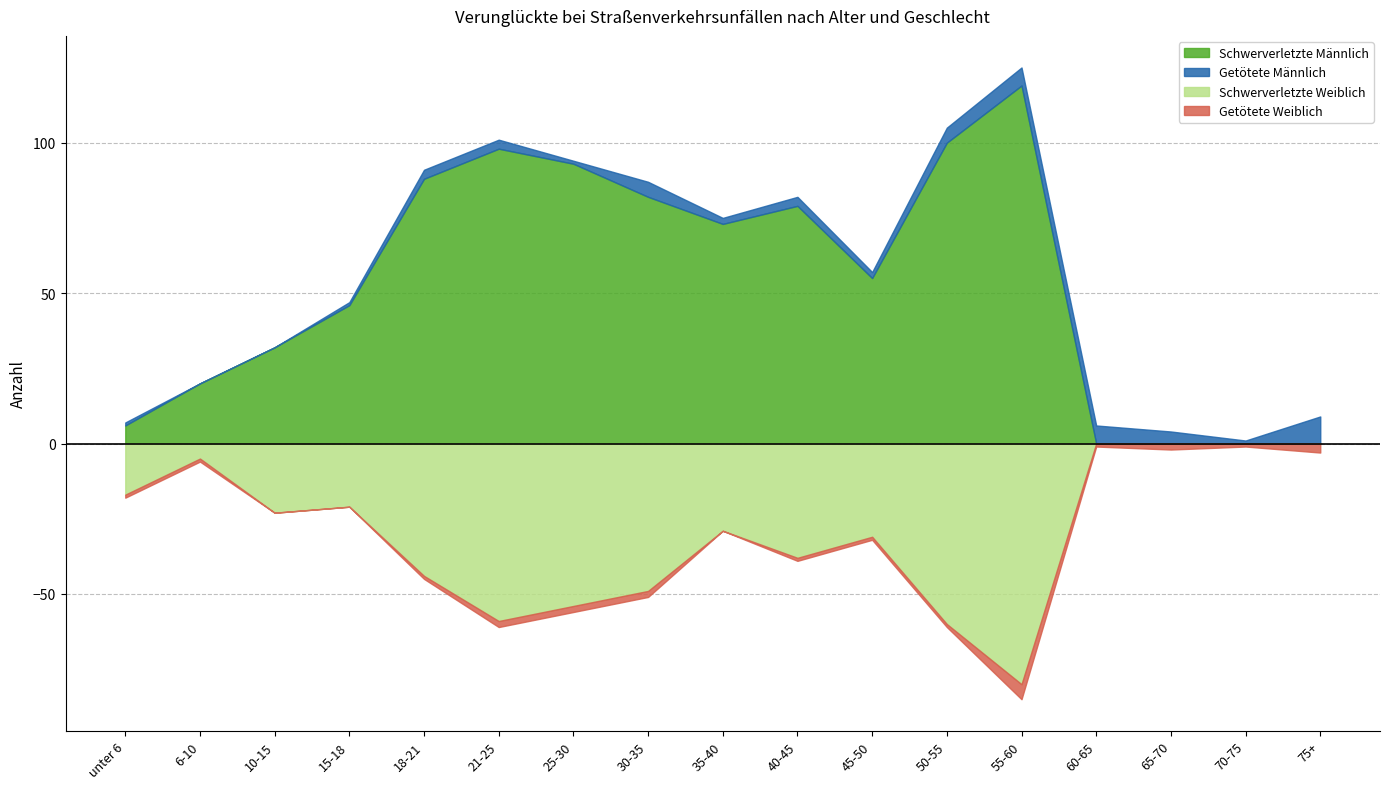

List the series in order of their peak value, lowest first.

Getötete Weiblich, Getötete Männlich, Schwerverletzte Weiblich, Schwerverletzte Männlich